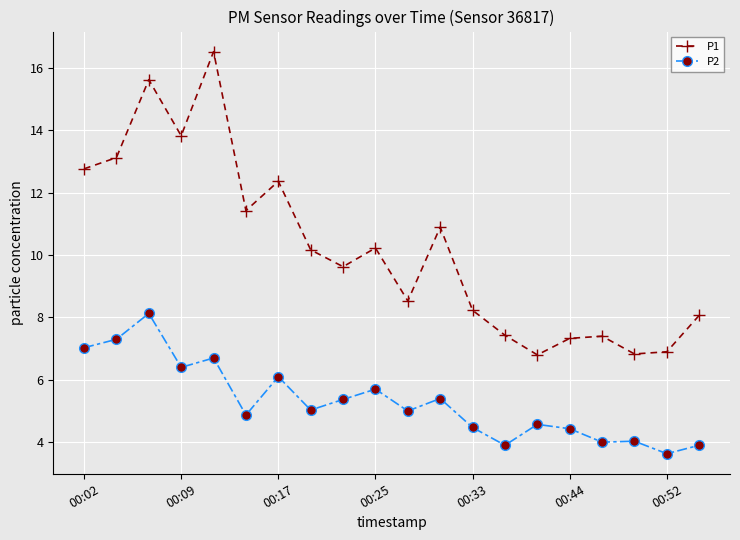

What is the value of the P2 point at the 6th from the left?

4.9